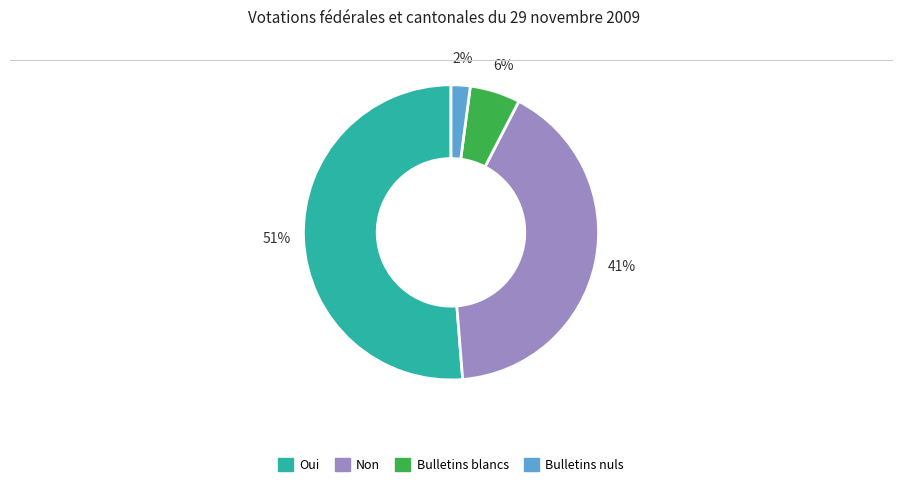

The Non slice represents 41% of the pie. True or false?

True